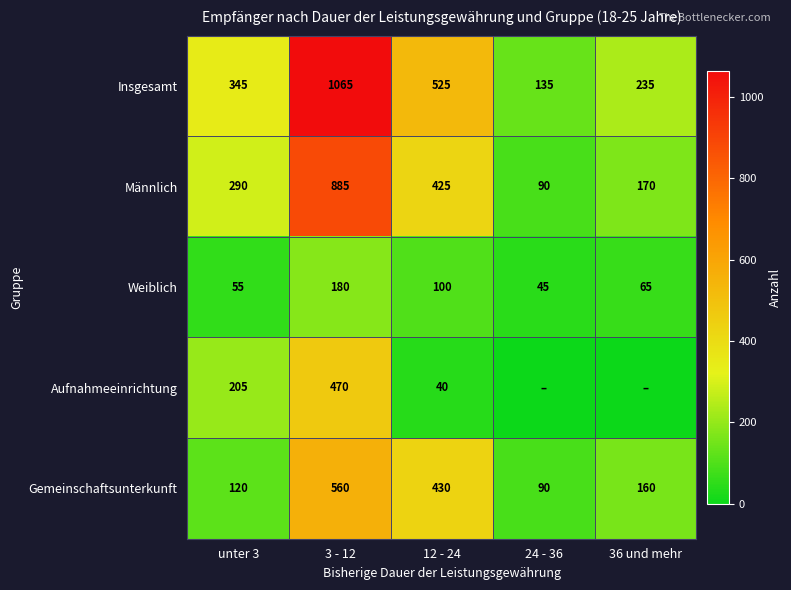

At 3 - 12, list the series in order from largest to smallest.

Insgesamt, Männlich, Gemeinschaftsunterkunft, Aufnahmeeinrichtung, Weiblich